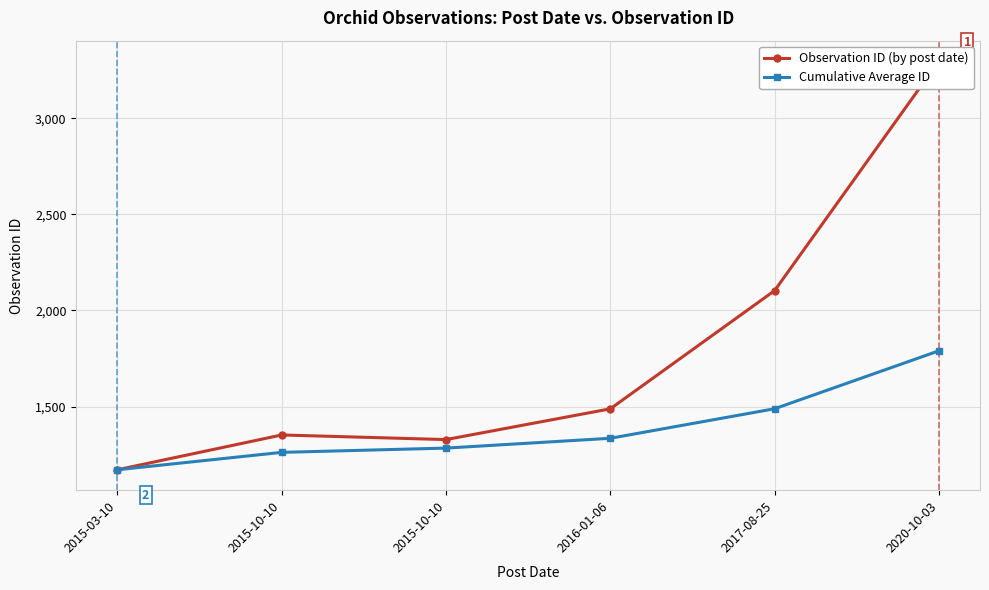

What is the total value across all series at 2017-08-25?

3591.4